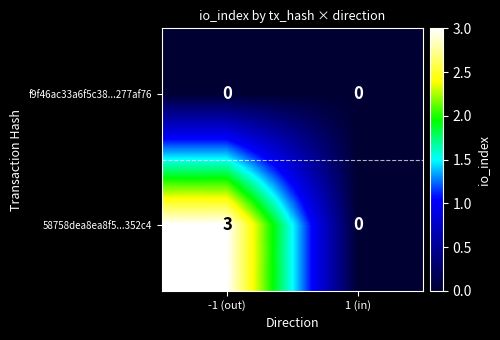

What is the difference between the 58758dea8ea8f5...352c4 values at 1 (in) and -1 (out)?

3